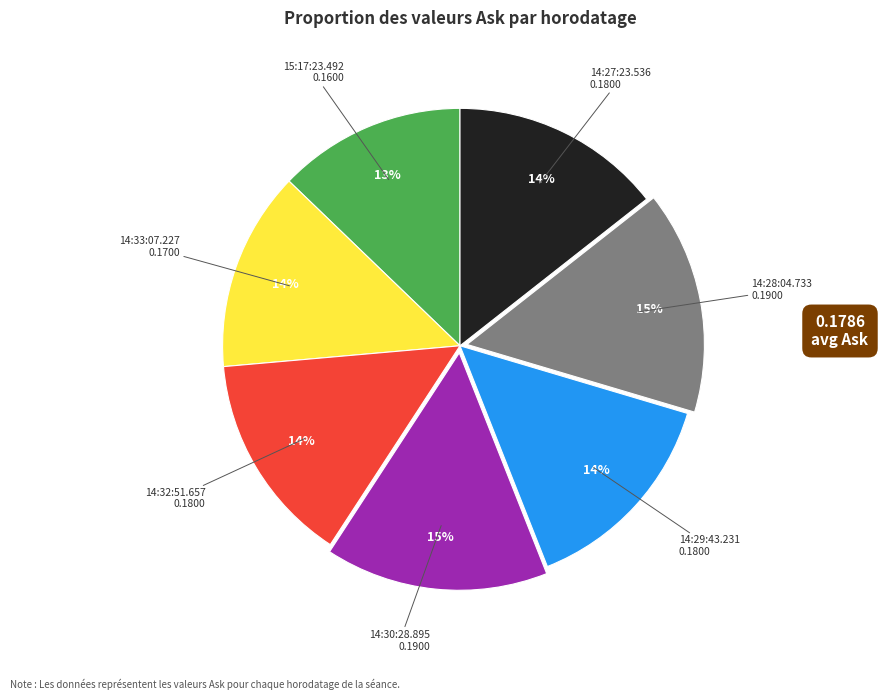

Is there a majority slice in this chart?

No